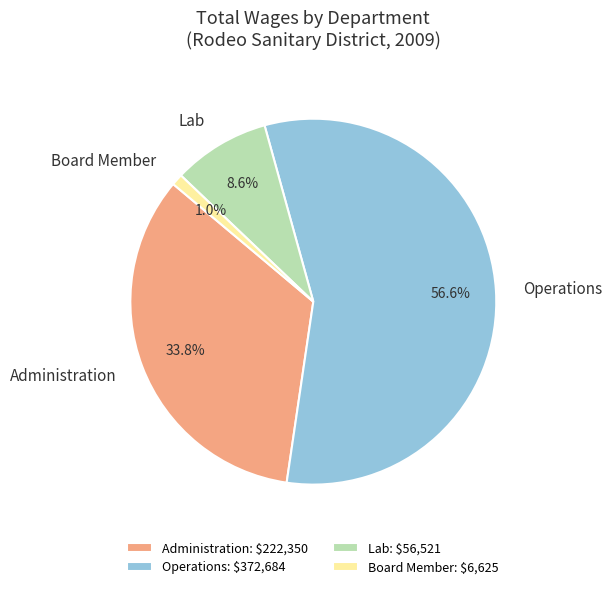

Between Board Member and Operations, which is larger?

Operations